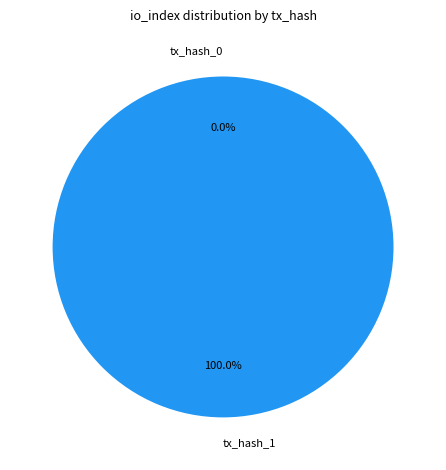

How many segments does this pie chart have?

2